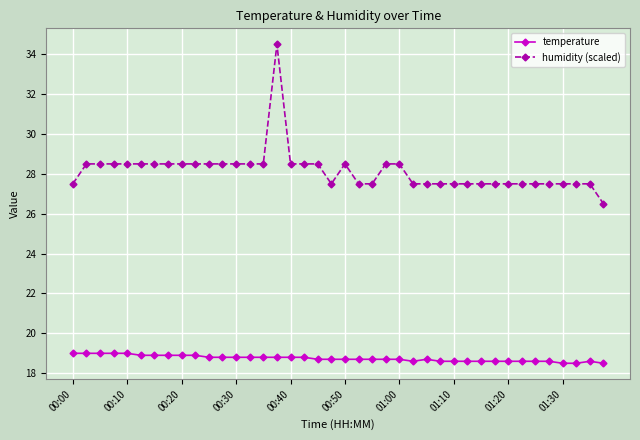

Rank the series by their average value, from lowest to highest.

temperature, humidity (scaled)